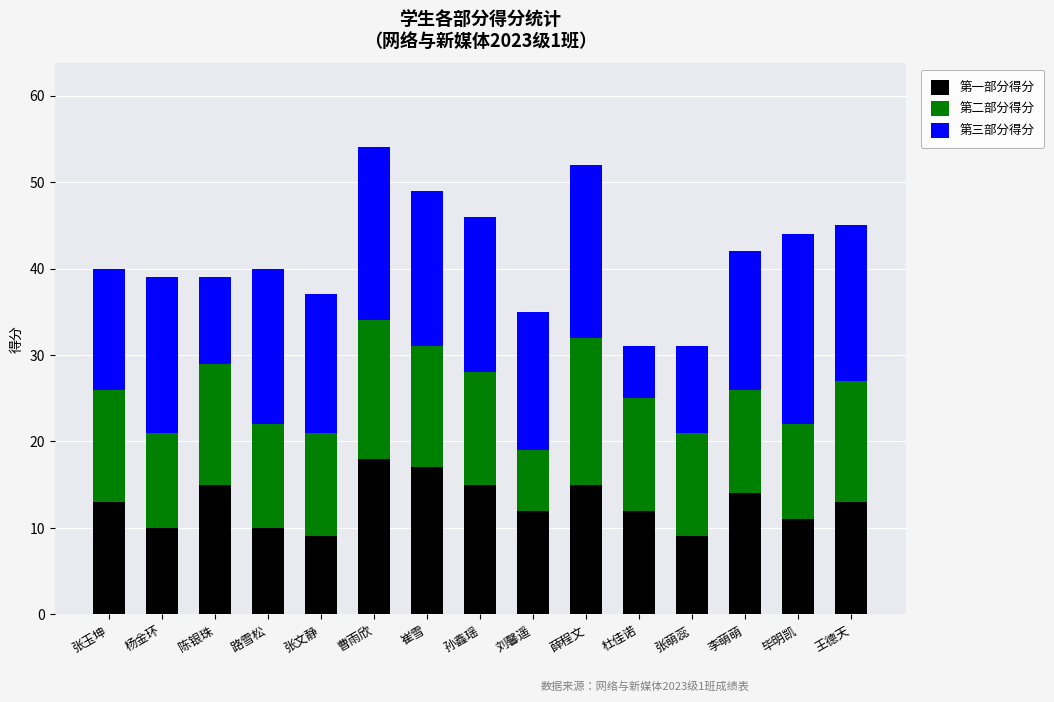

What is the minimum value for 第一部分得分?

9